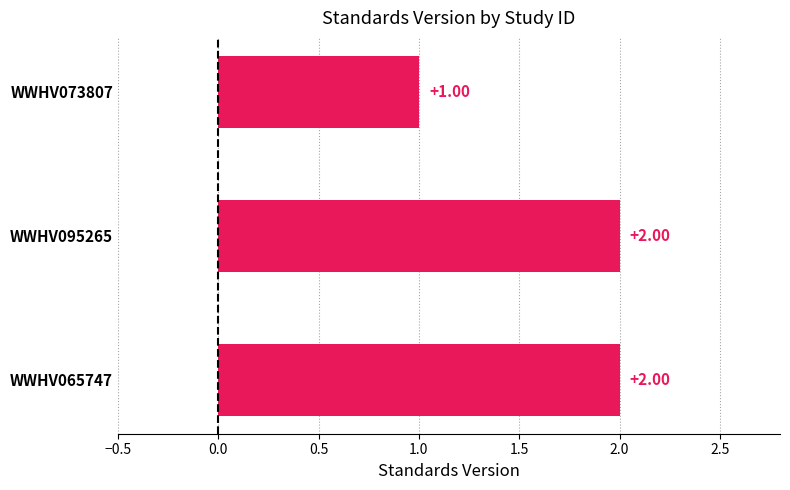

What is the sum of the values at WWHV073807 and WWHV065747?

3